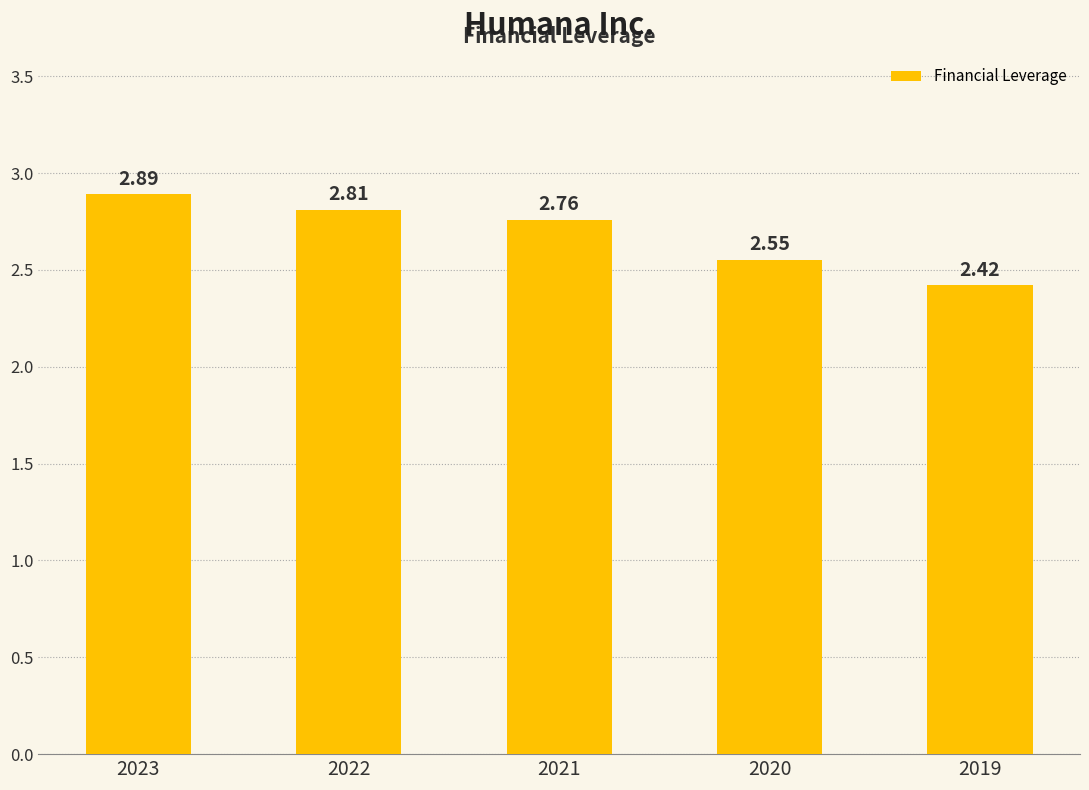

Is it true that the value at 2021 is 2.8?

True